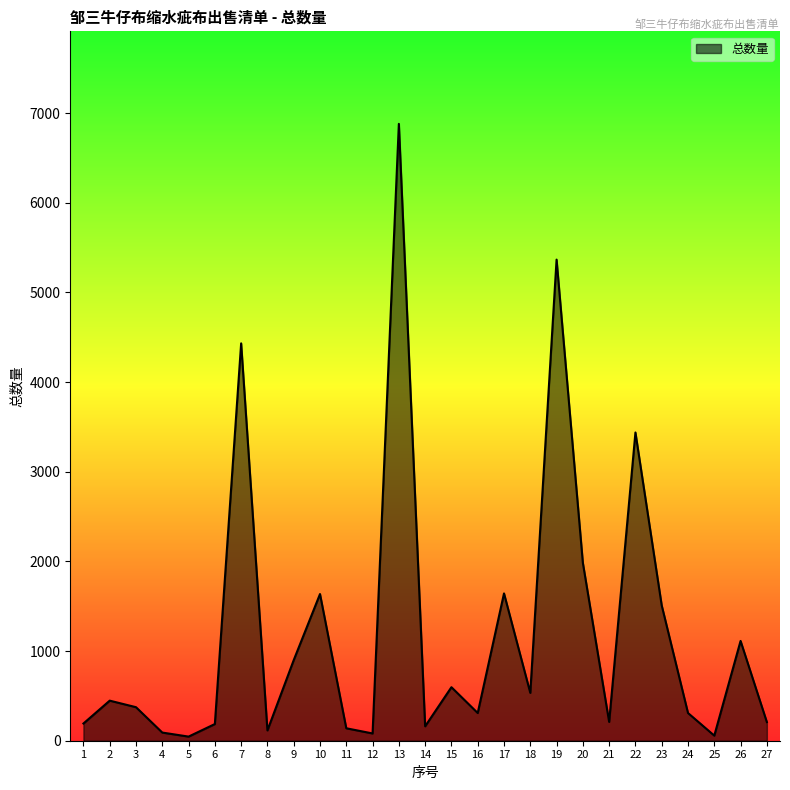

The value at 16 is 309. True or false?

True